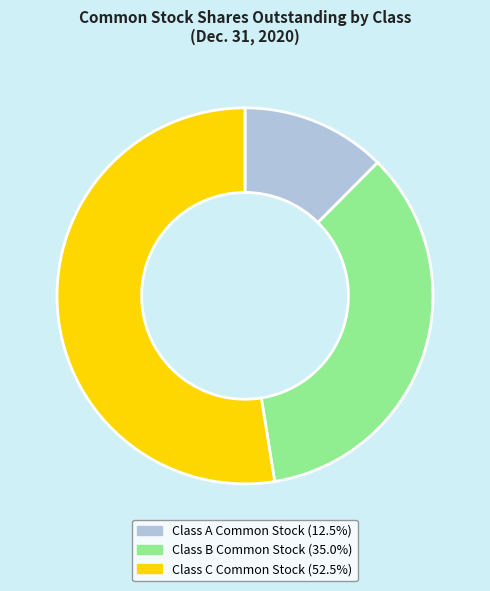

Which category has the smallest portion of the pie?

Class A Common Stock